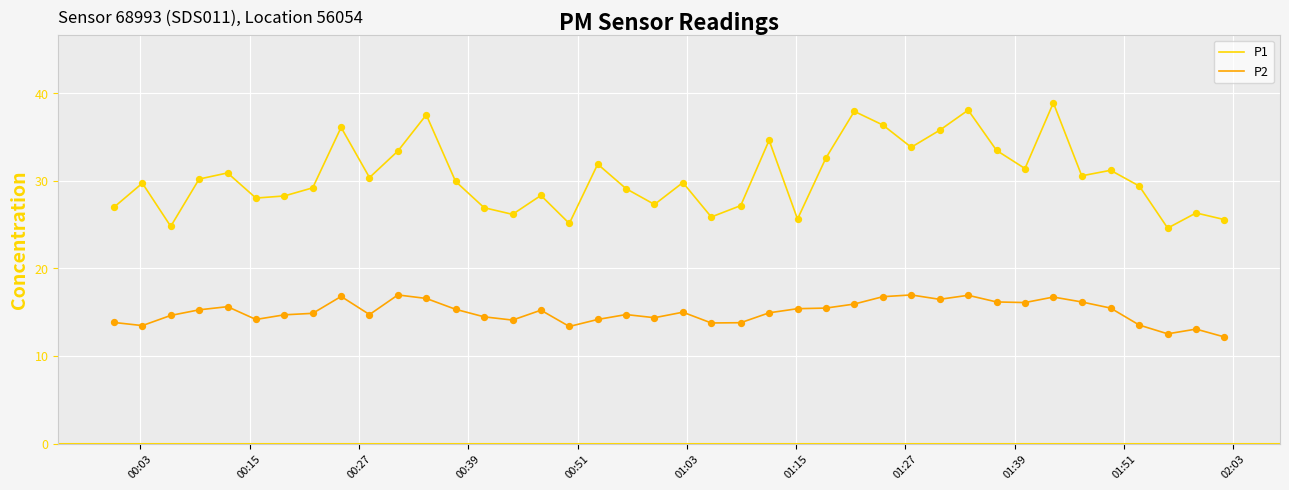

Which series has the widest spread of values?

P1